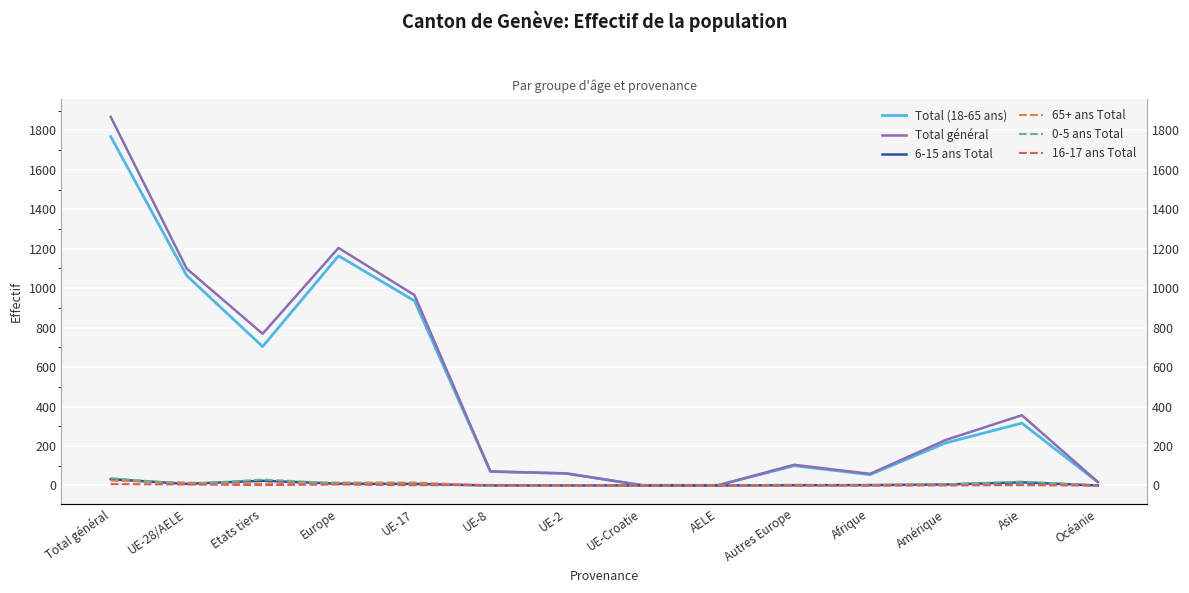

How many data points in 16-17 ans Total are above 1?

6